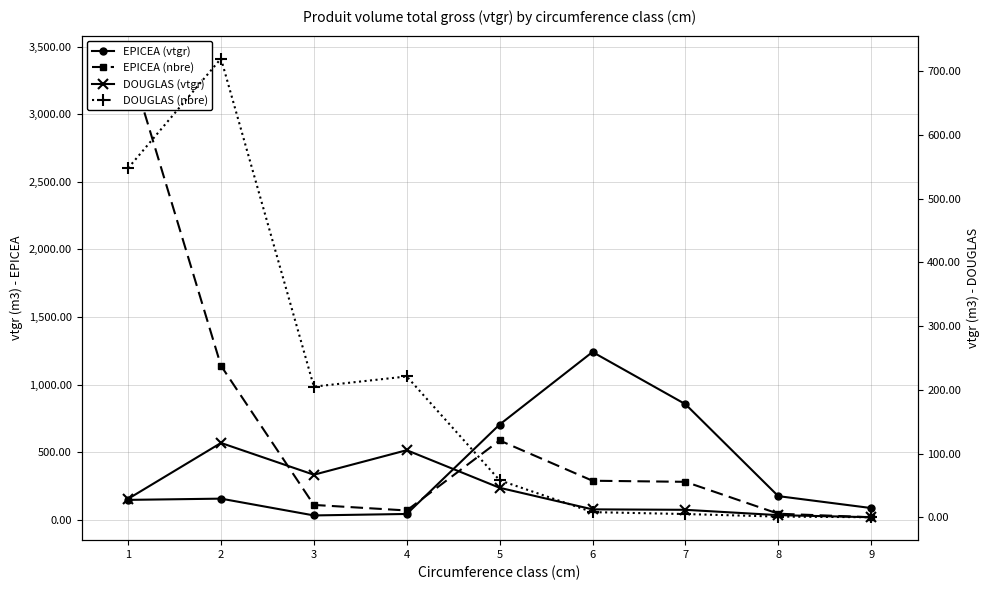

True or false: EPICEA (vtgr) has a value of 1828.5 at 6.

False